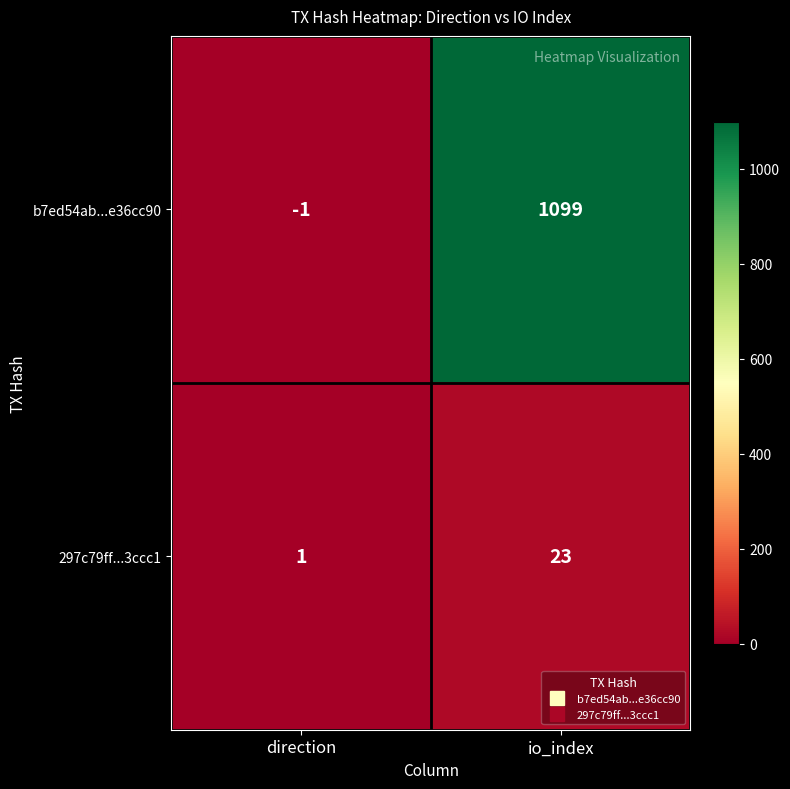

The 297c79ff...3ccc1 series shows 1 at direction. True or false?

True